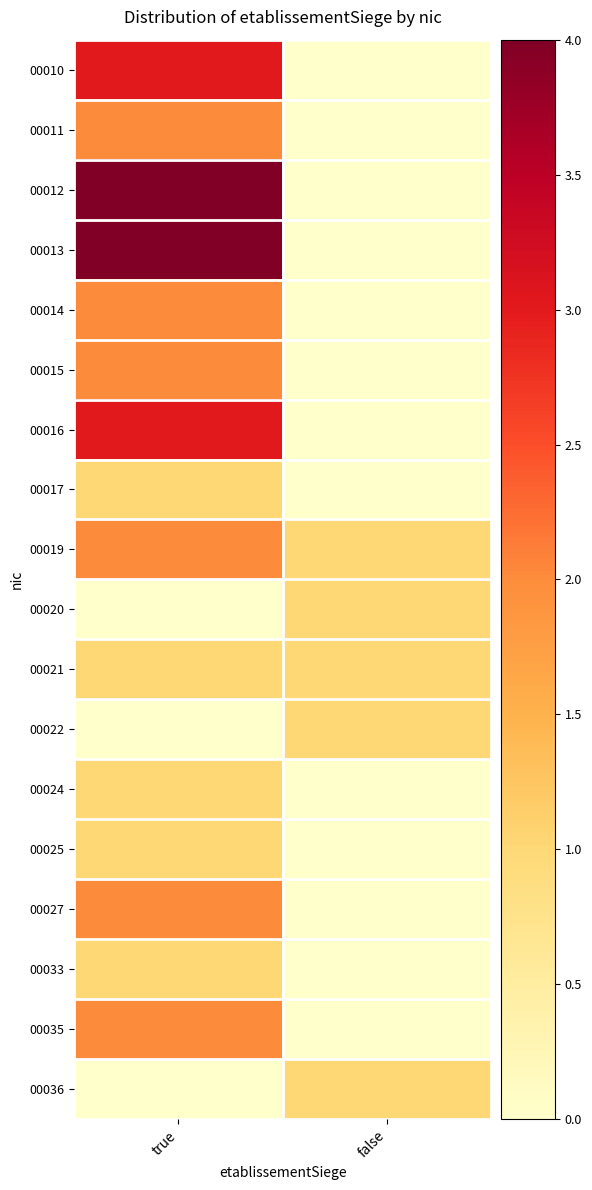

How many data points does each series have?

2